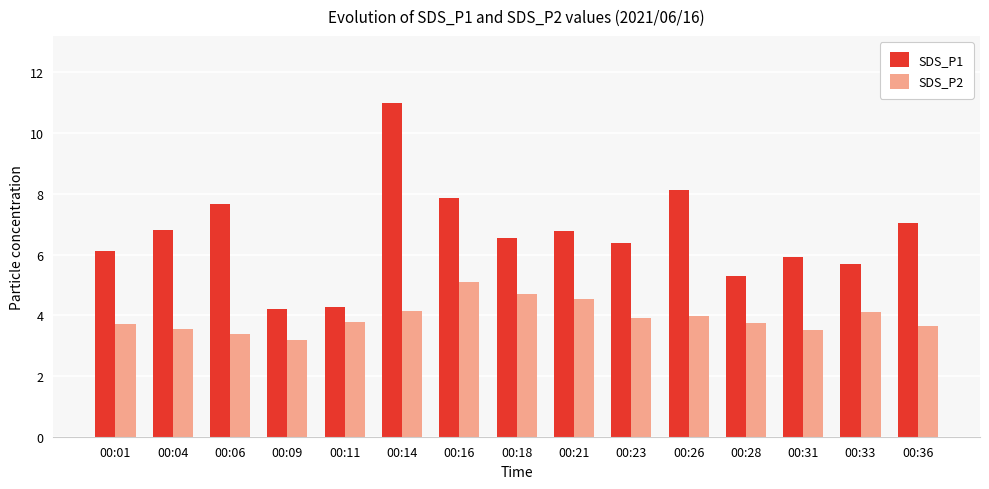

Are the bars horizontal?

No